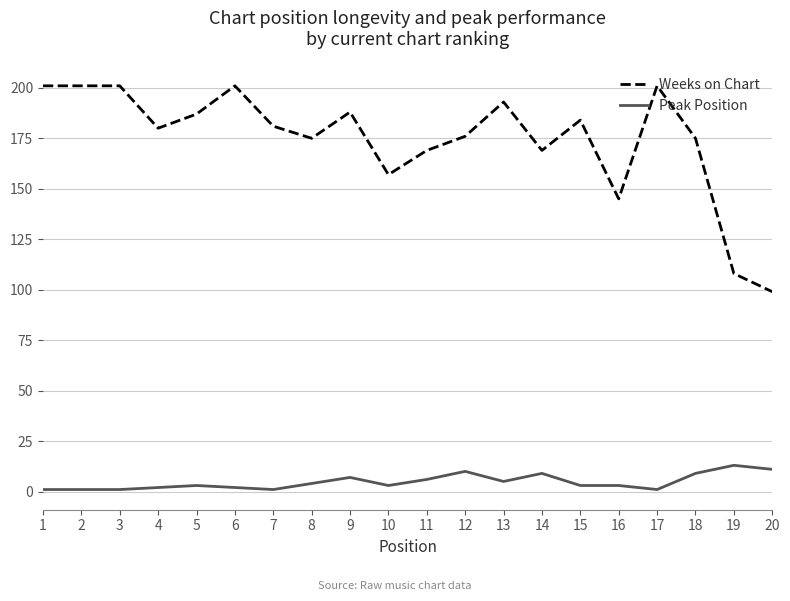

At which label is Weeks on Chart closest to 150?

16